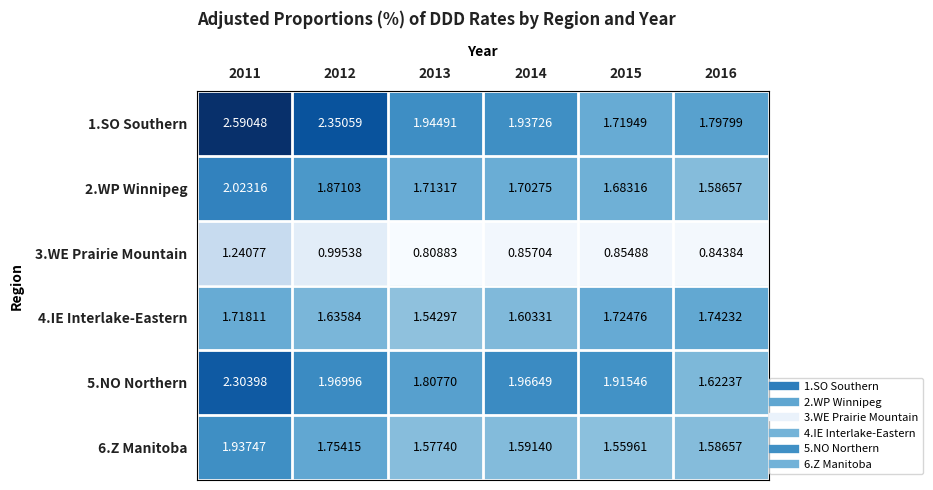

Is the value of 6.Z Manitoba at 2016 greater than the value of 1.SO Southern at 2013?

No